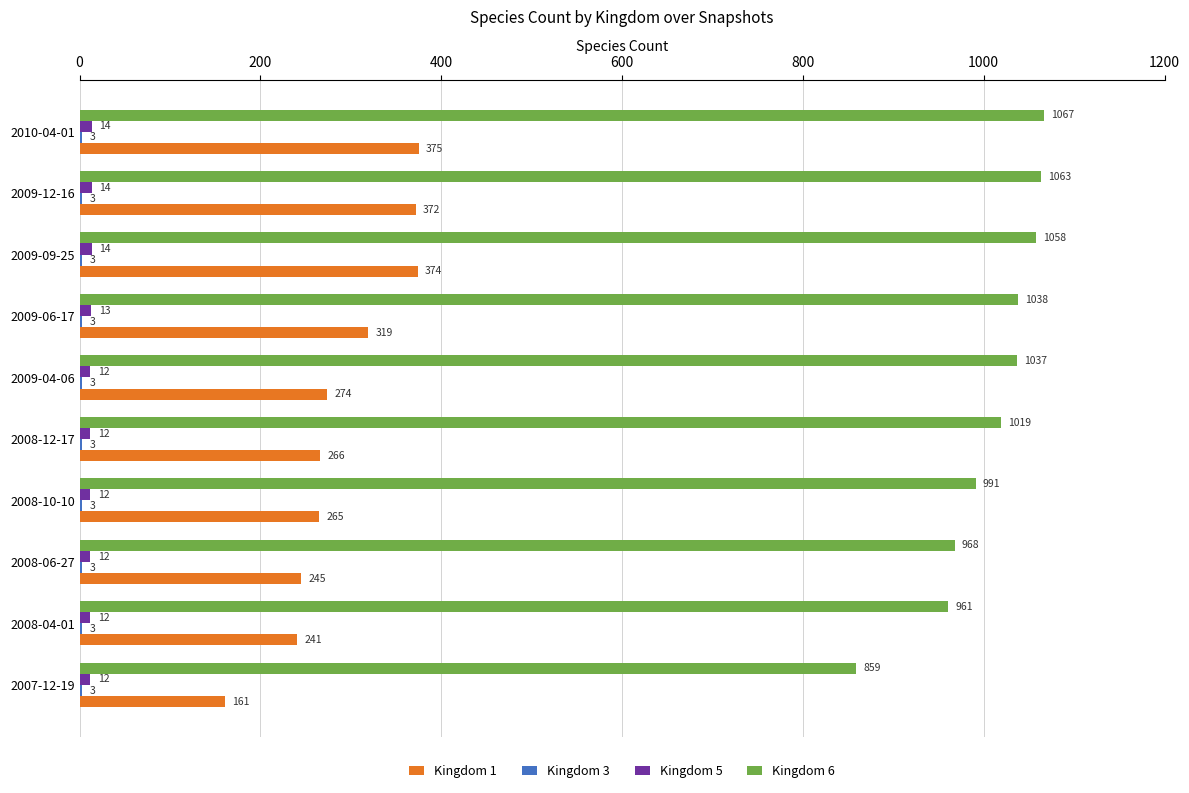

What is the total value across all series at 2009-06-17?

1373